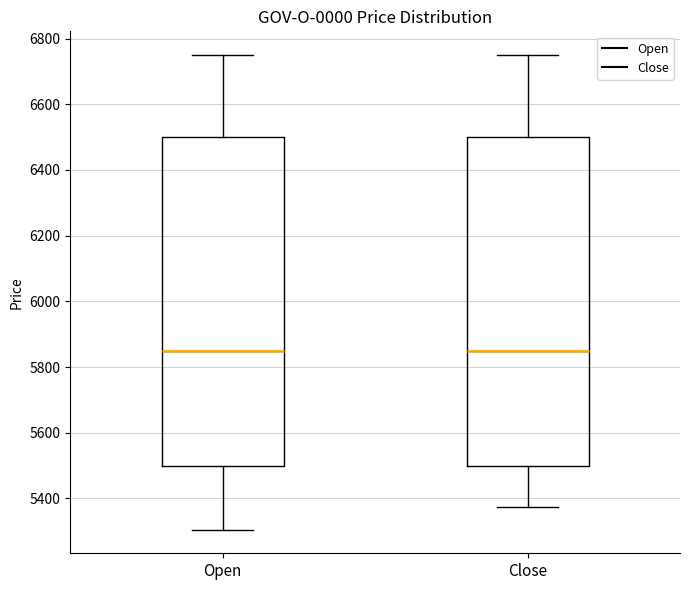

Where does the upper whisker of the box for Open end on the y-axis? The values are not printed on the chart, so give them approximately, as read against the axis.

6760